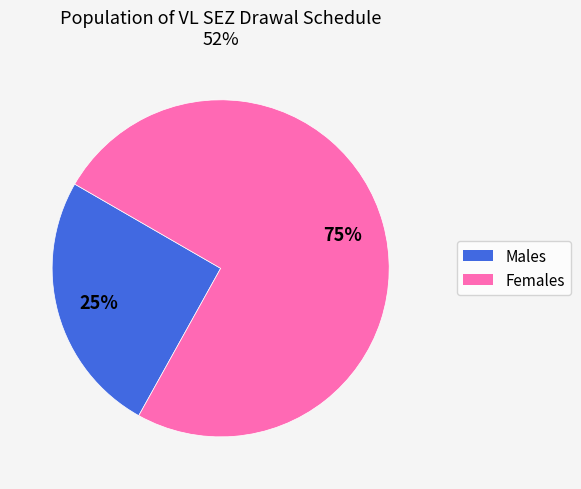

Is there any slice that represents more than half of the pie?

Yes